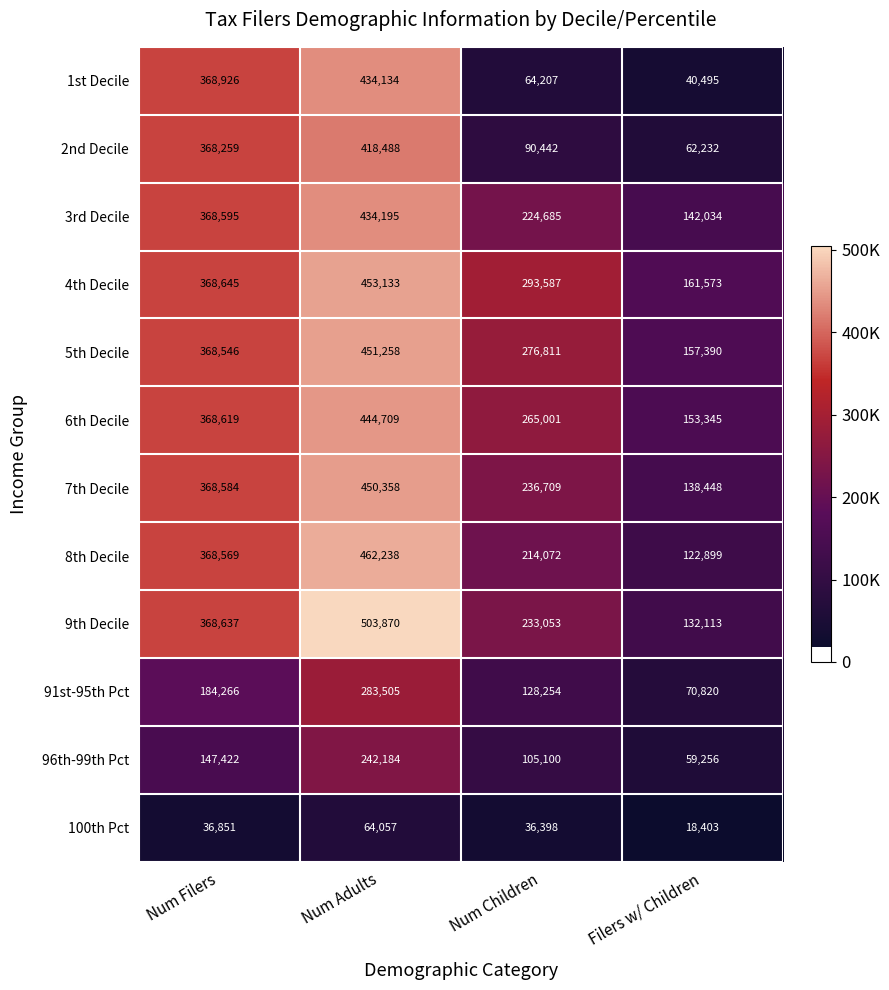

At how many categories does at least one series exceed 356926?

2